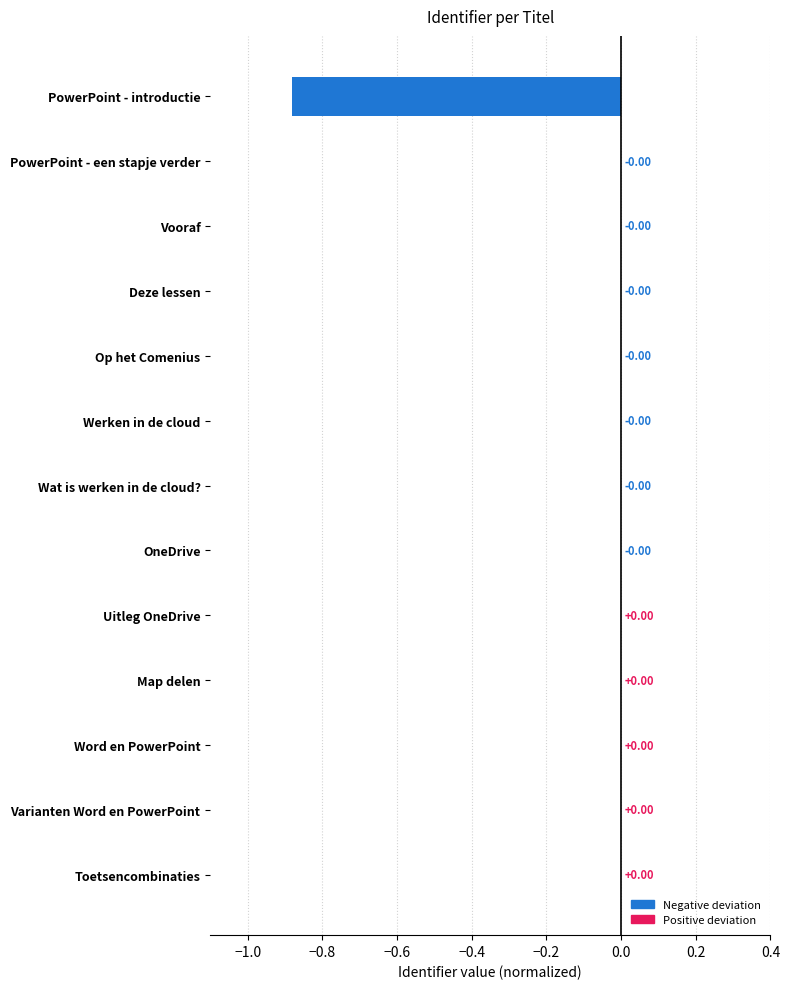

Count the number of data series in this chart.

1